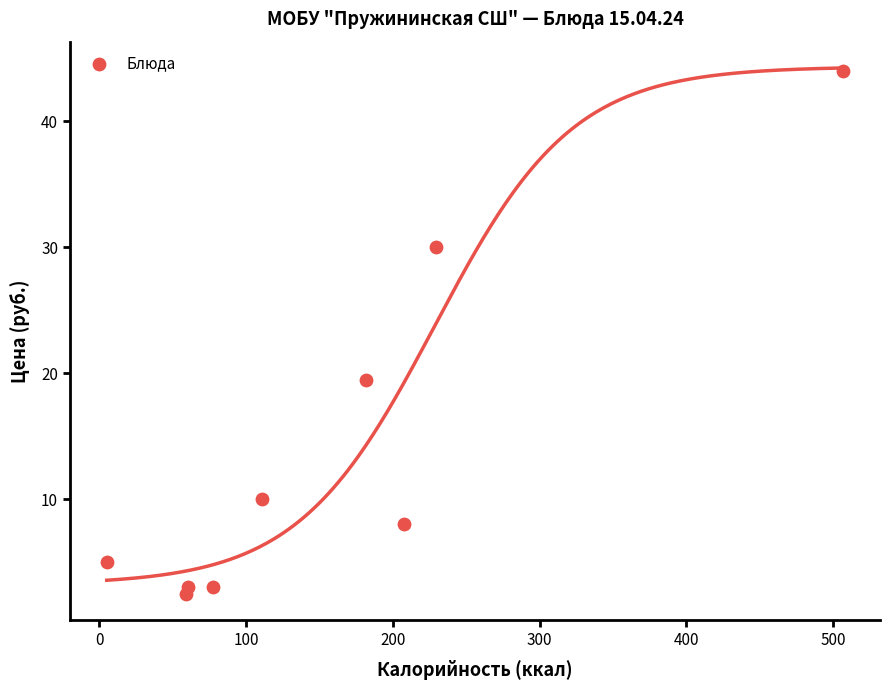

What Y value in the scatter plot is closest to 23?

19.5